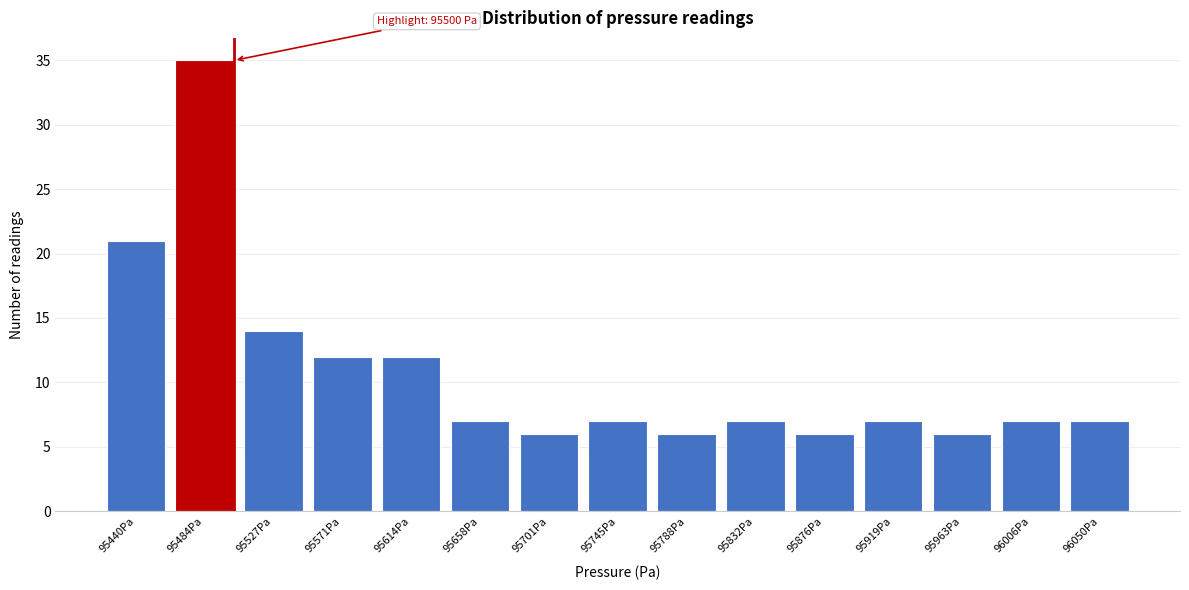

Reading right to left, extract all data points from this chart.

7	7	6	7	6	7	6	7	6	7	12	12	14	35	21